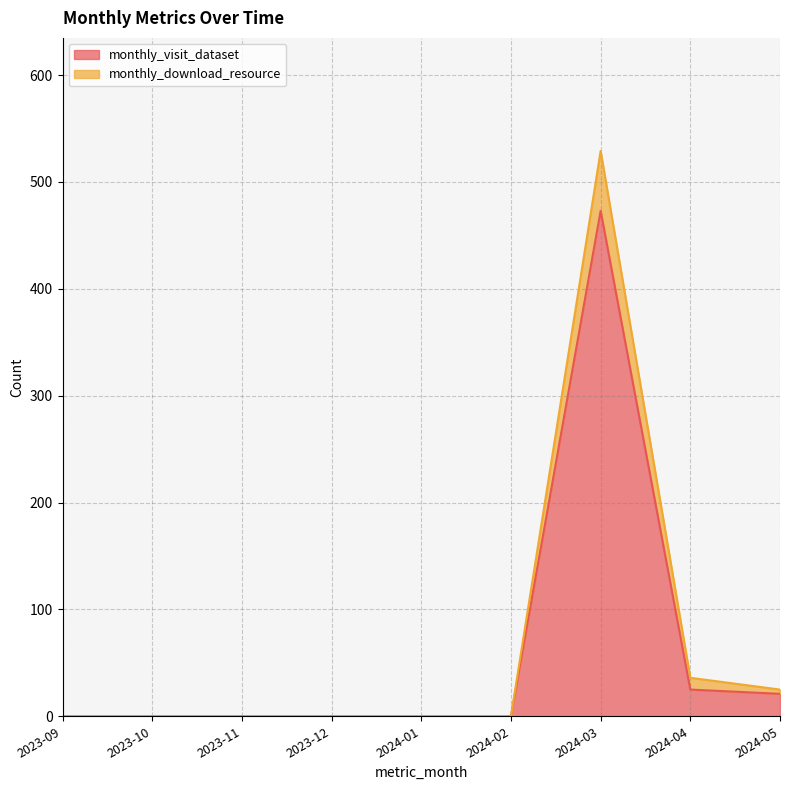

How many values in monthly_visit_dataset are above zero?

3